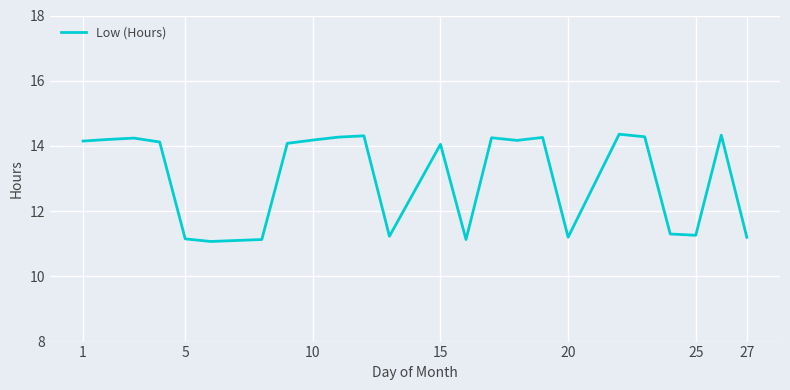

What is the maximum value shown in the chart?

14.4